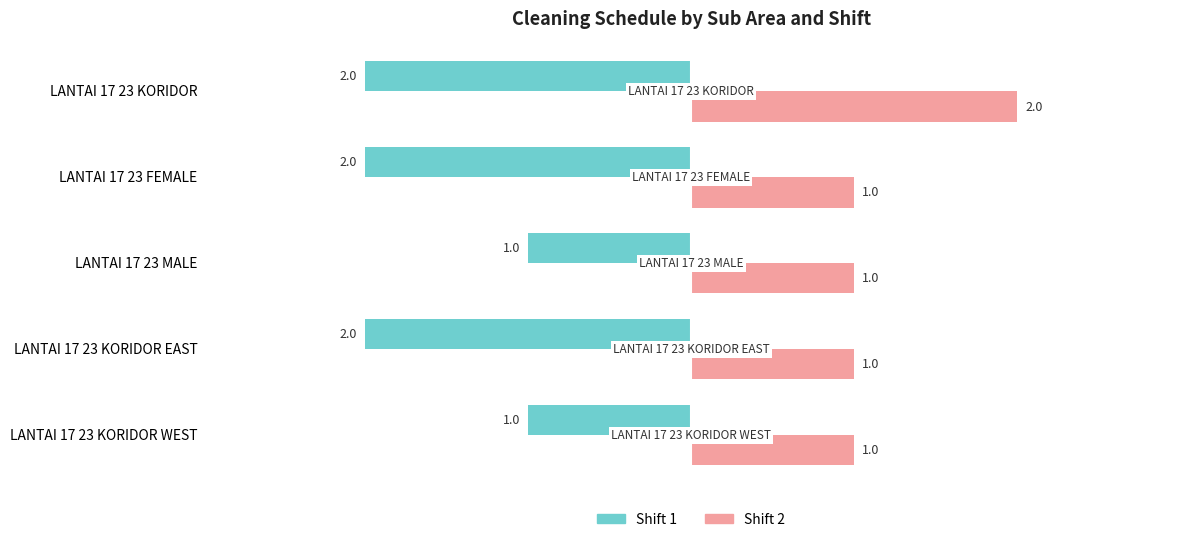

Is the value of Shift 2 at LANTAI 17 23 FEMALE greater than the value of Shift 1 at LANTAI 17 23 KORIDOR EAST?

Yes